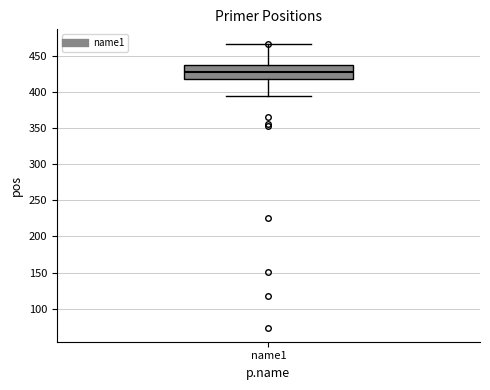

Where does the lower whisker of the box for name1 end on the y-axis? The values are not printed on the chart, so give them approximately, as read against the axis.

395